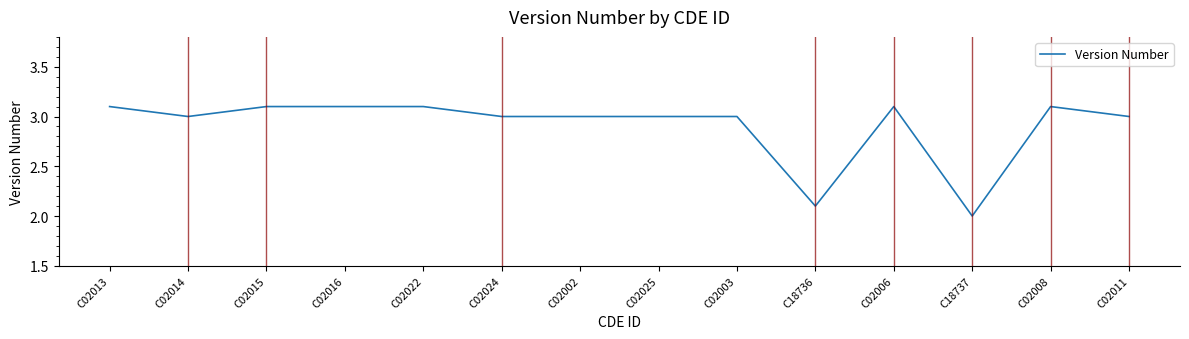

What is the ratio of the value at C02006 to the value at C02003?

1.0